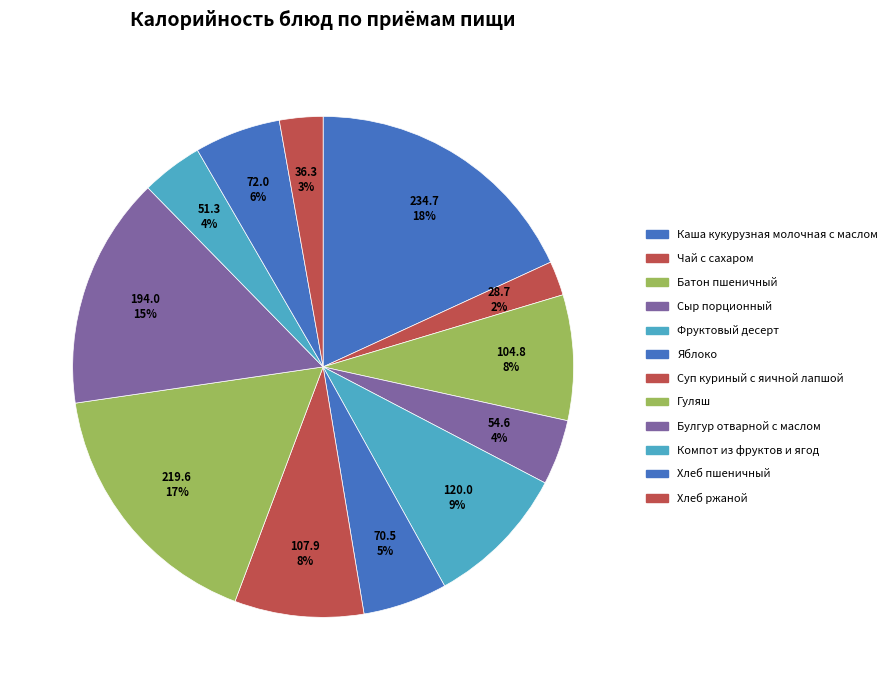

To the nearest percent, what percentage of the pie is Компот из фруктов и ягод?

4%